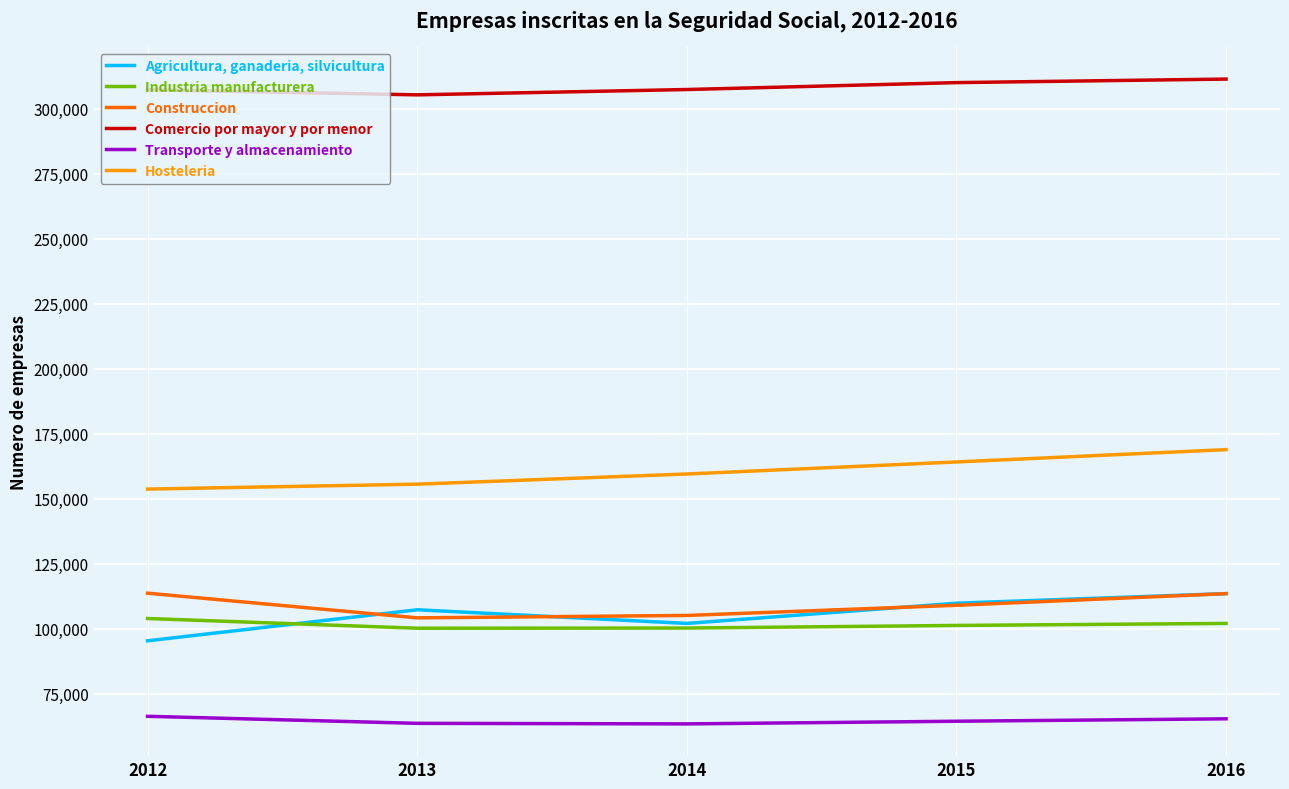

List the series in order of their peak value, lowest first.

Transporte y almacenamiento, Industria manufacturera, Agricultura, ganaderia, silvicultura, Construccion, Hosteleria, Comercio por mayor y por menor